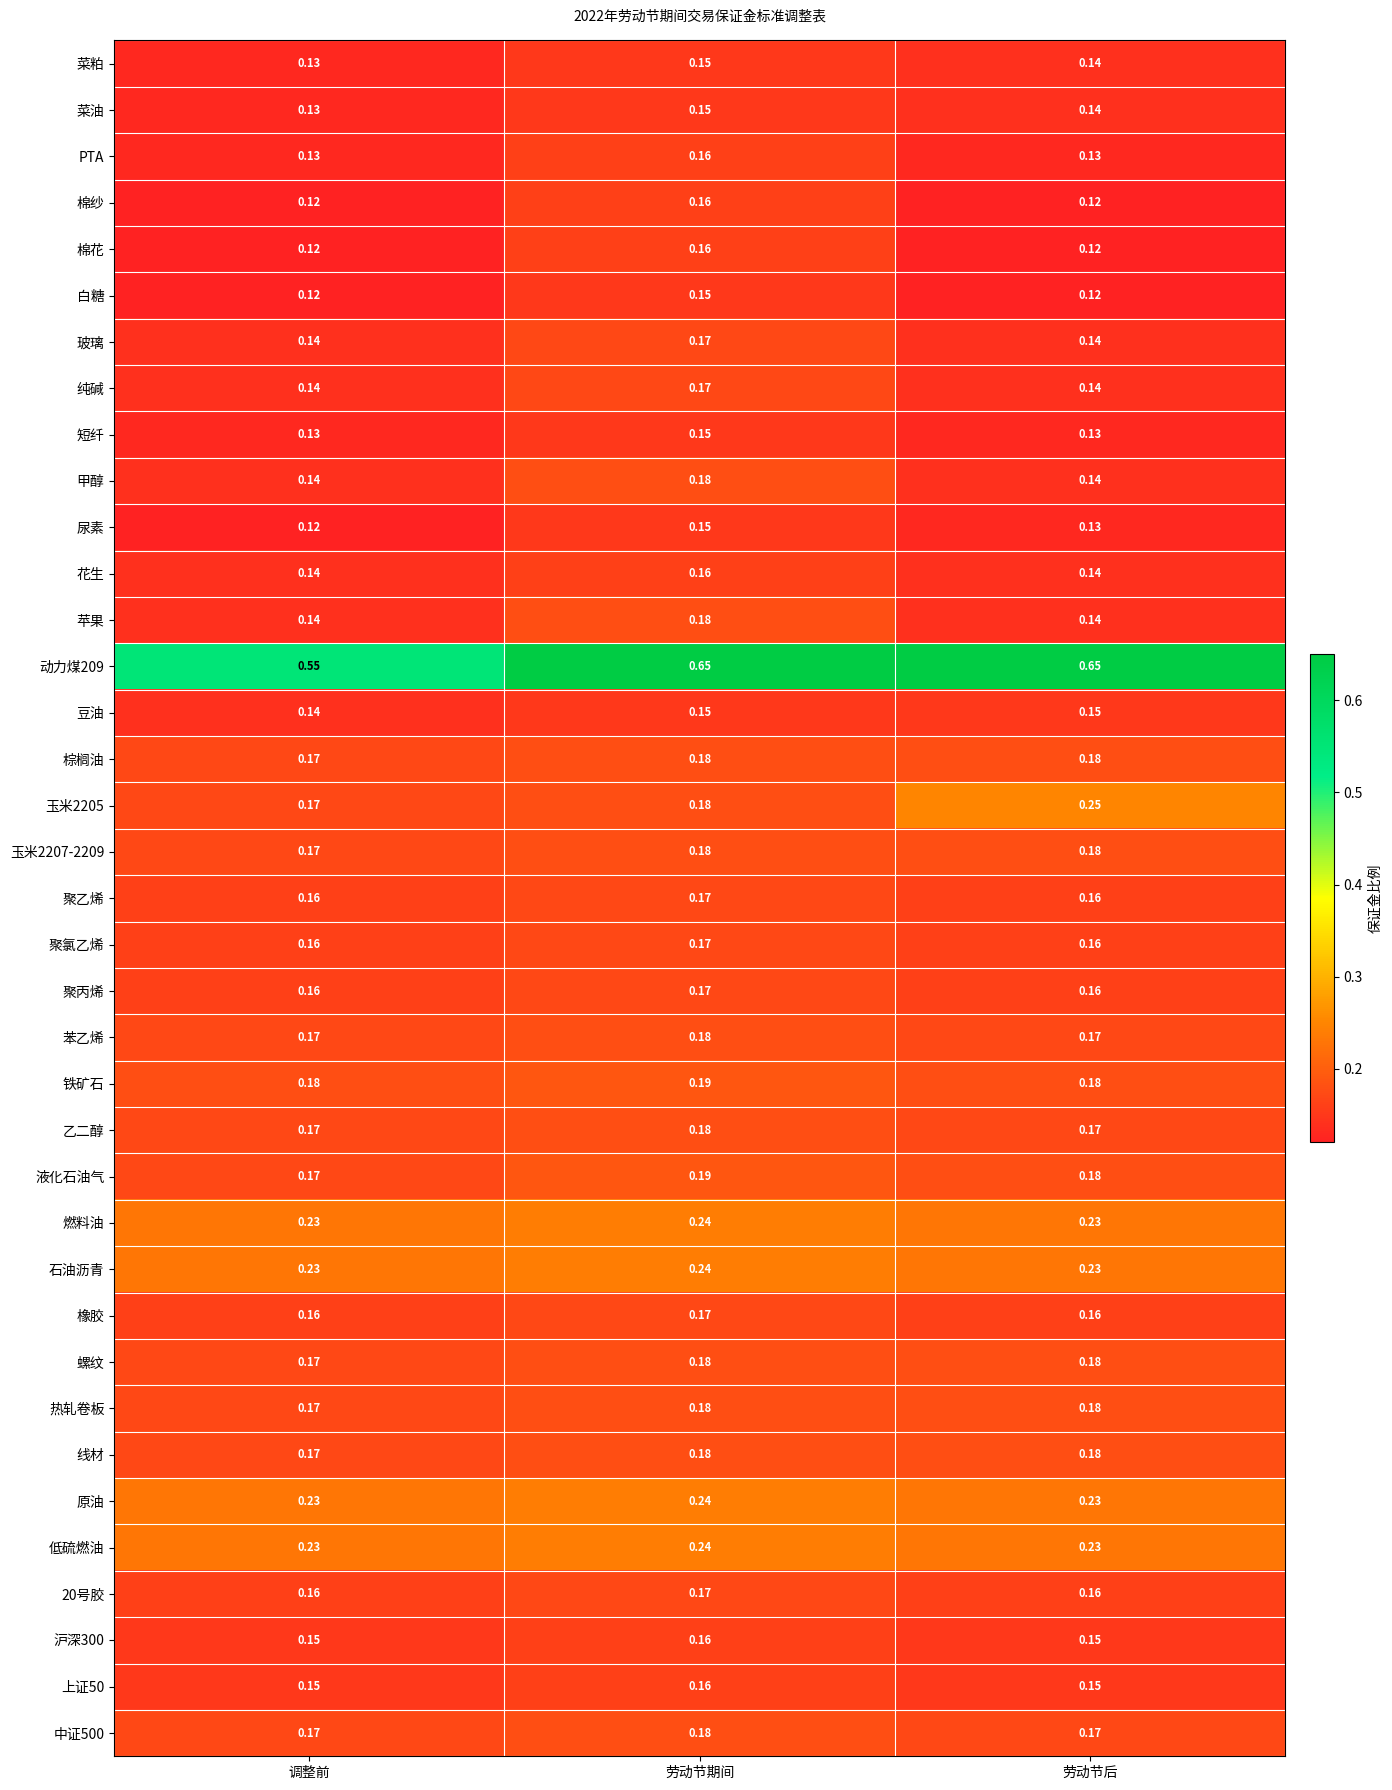

Is the value of 花生 at 劳动节期间 greater than the value of 甲醇 at 劳动节期间?

No